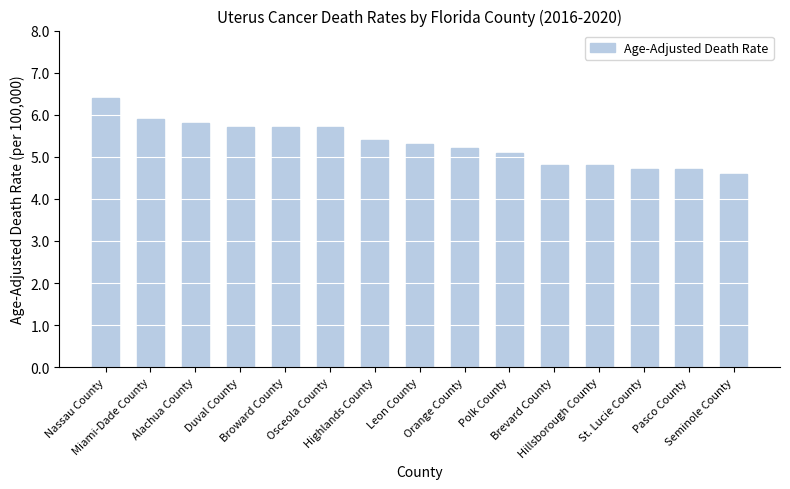

What is the greatest value displayed?

6.4